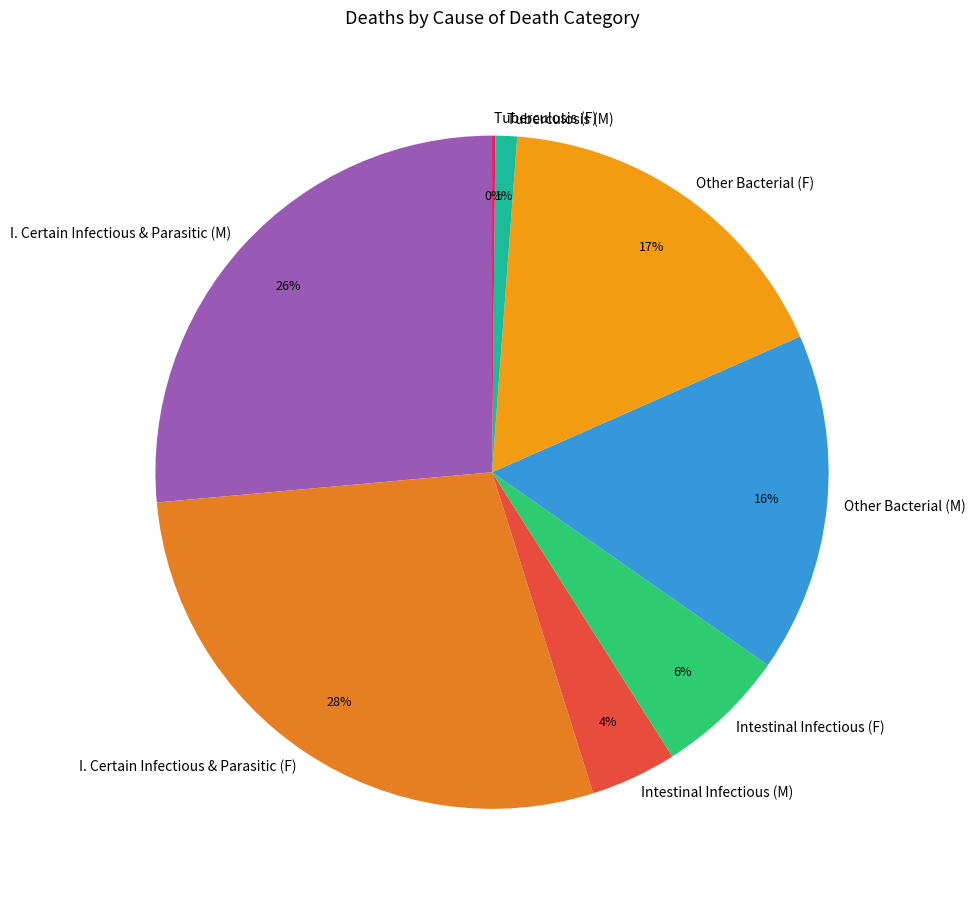

Which category has the biggest portion of the pie?

I. Certain Infectious & Parasitic (F)